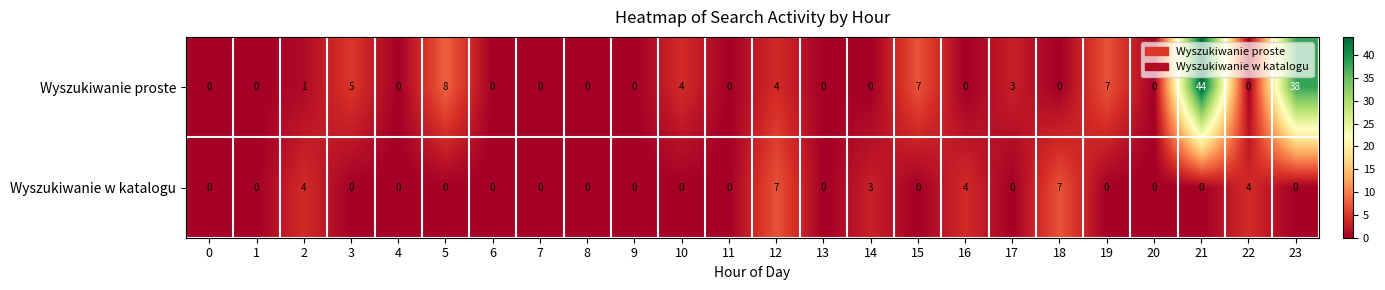

At which label is Wyszukiwanie w katalogu closest to 3?

14